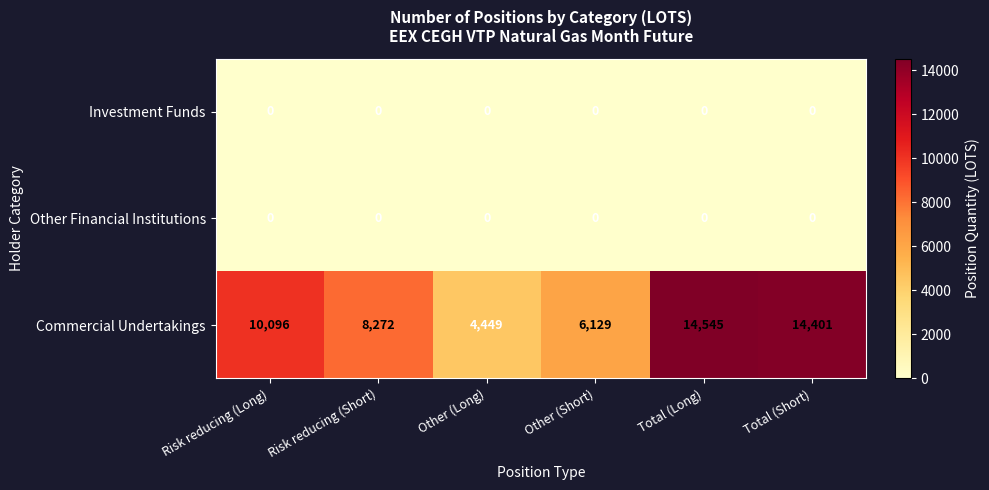

The value of Commercial Undertakings at Total (Short) is 9504. True or false?

False